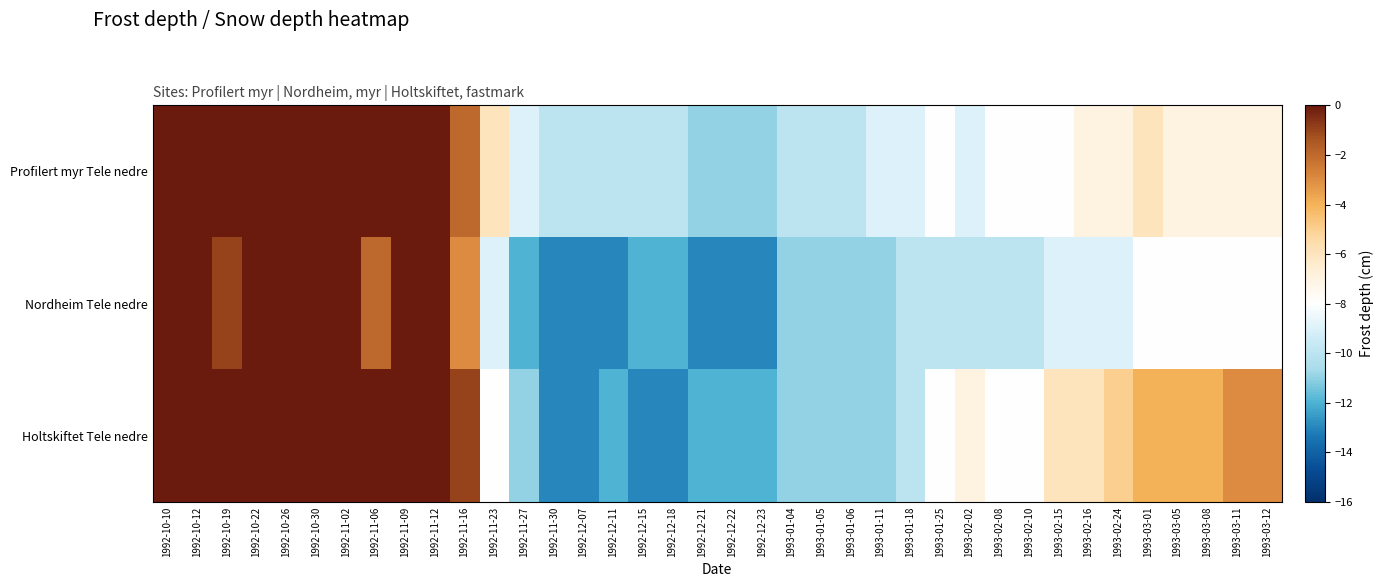

Count the number of categories in the chart.

38